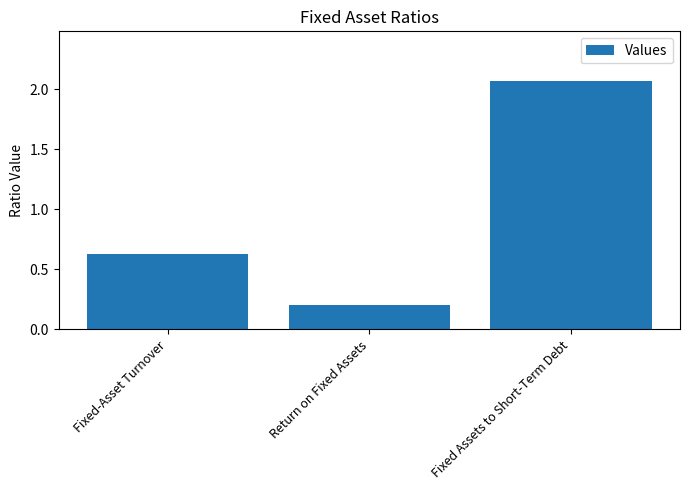

List the labels in order of value, largest first.

Fixed Assets to Short-Term Debt, Fixed-Asset Turnover, Return on Fixed Assets